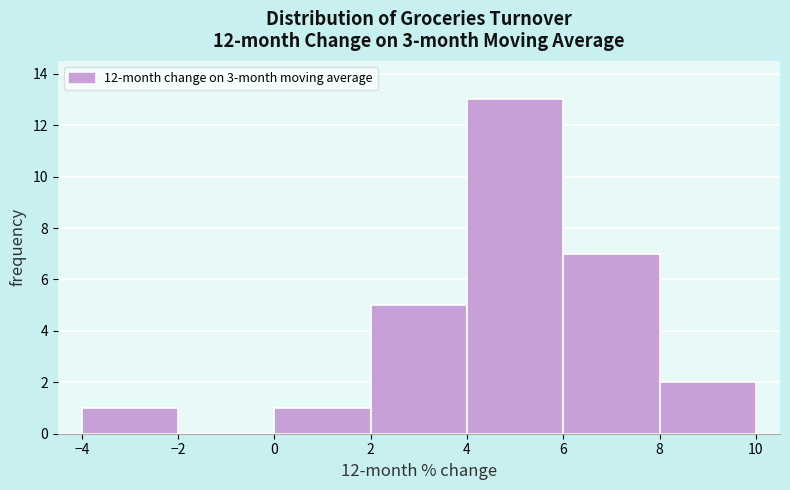

How tall is the bar that spans 6 to 8 on the x-axis? The values are not printed on the chart, so give them approximately, as read against the axis.

7